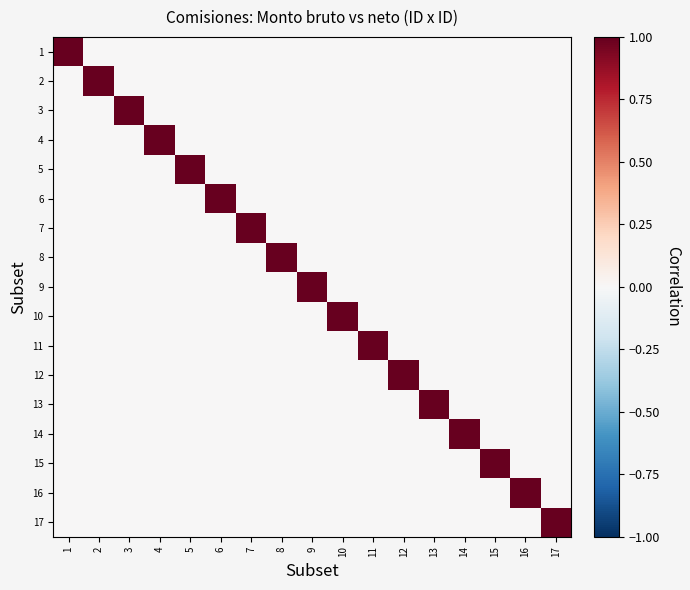

Count the number of data series in this chart.

17